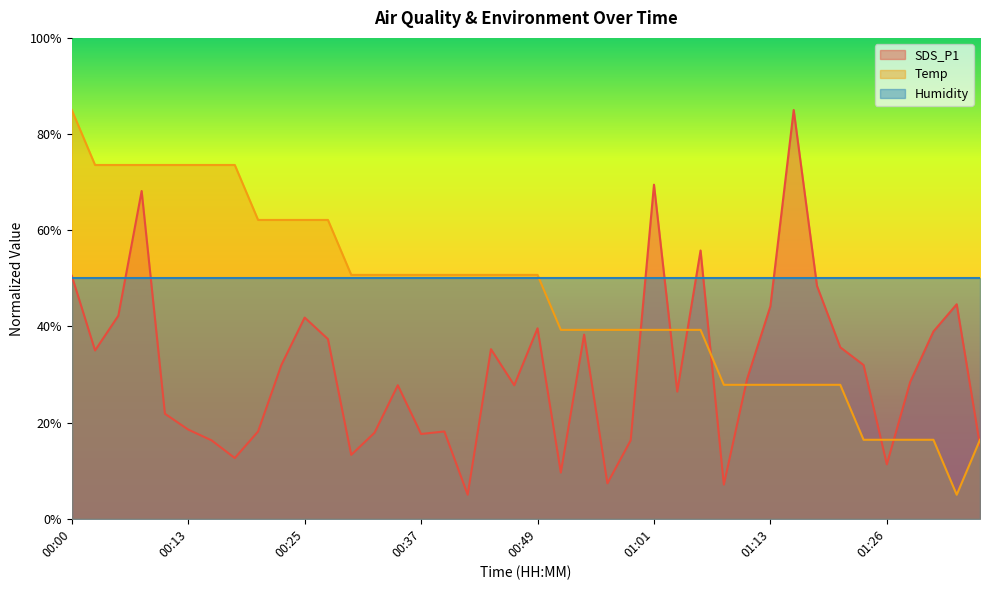

What is the total value across all series at 00:25?

154.0